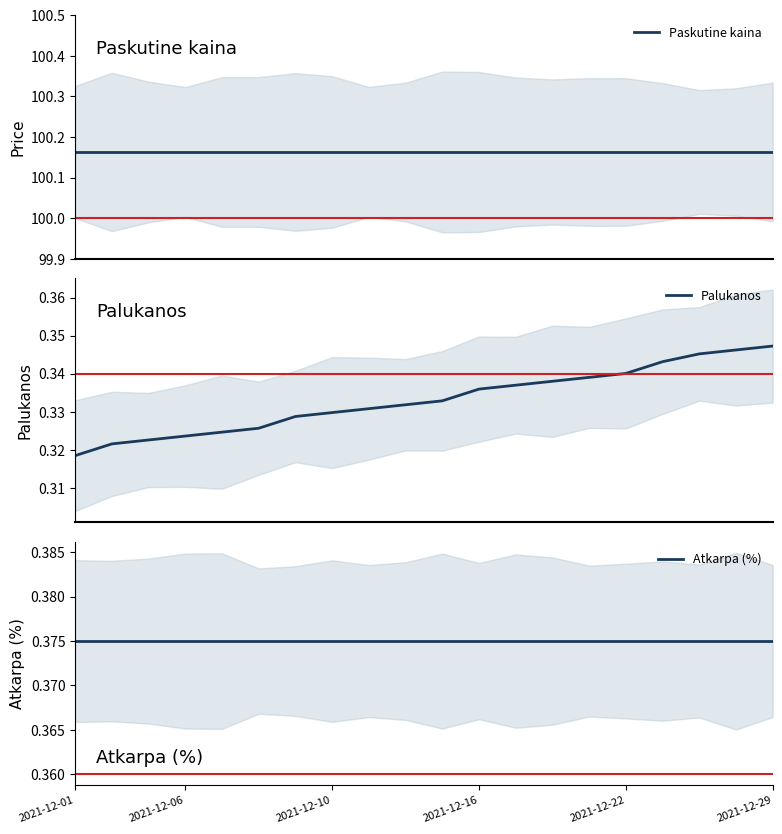

Is it true that Paskutine kaina equals 100.2 at 14?

True